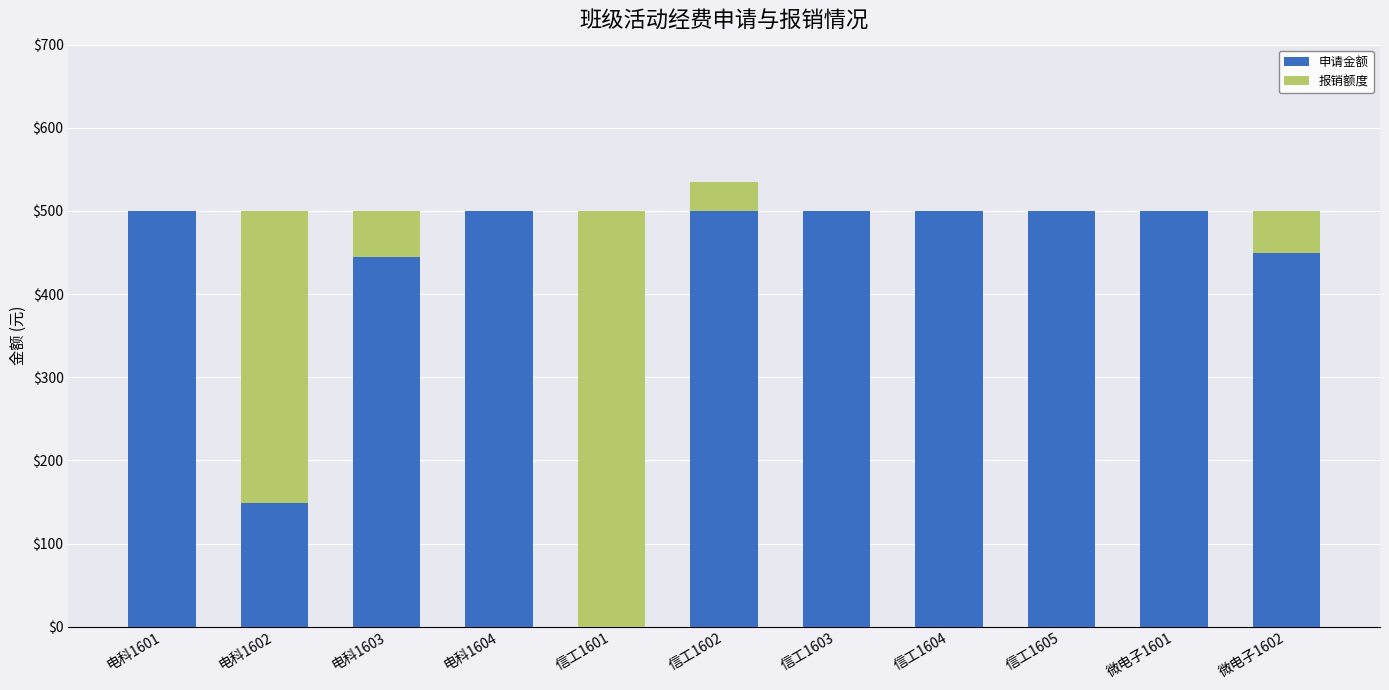

What position from the right is 信工1602?

6